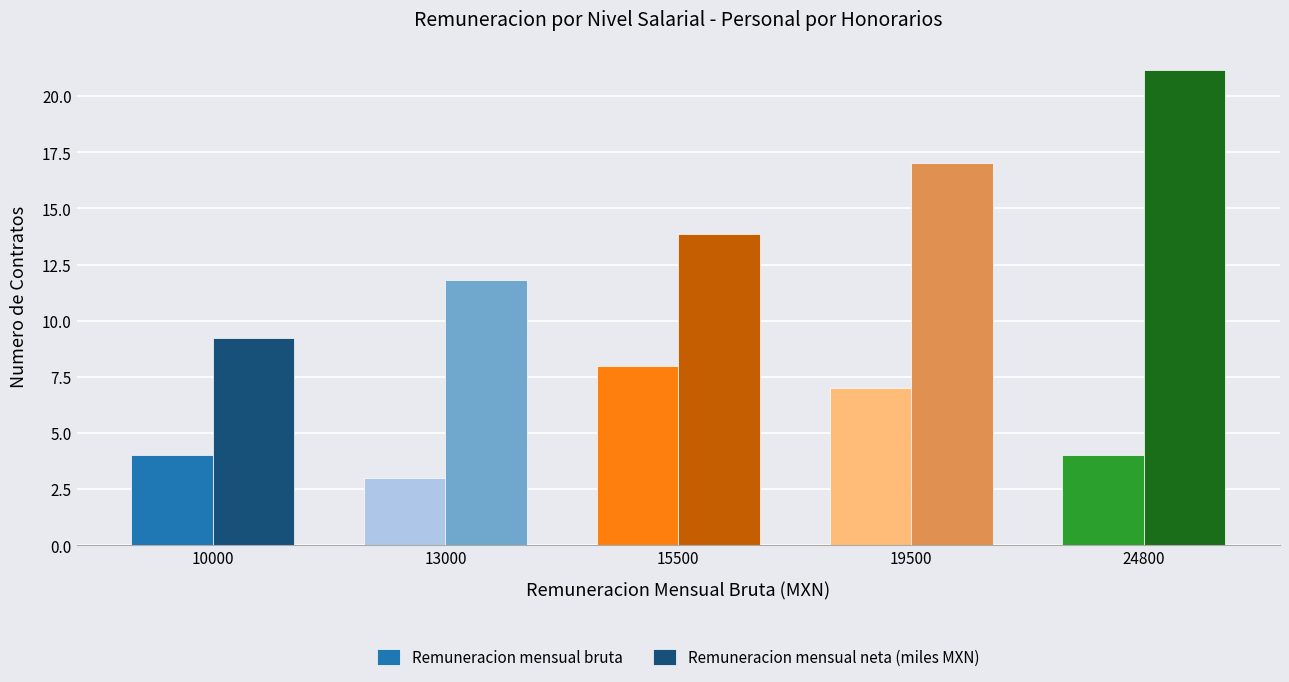

Which category has the lowest value in the Remuneracion mensual neta (miles MXN) series?

10000